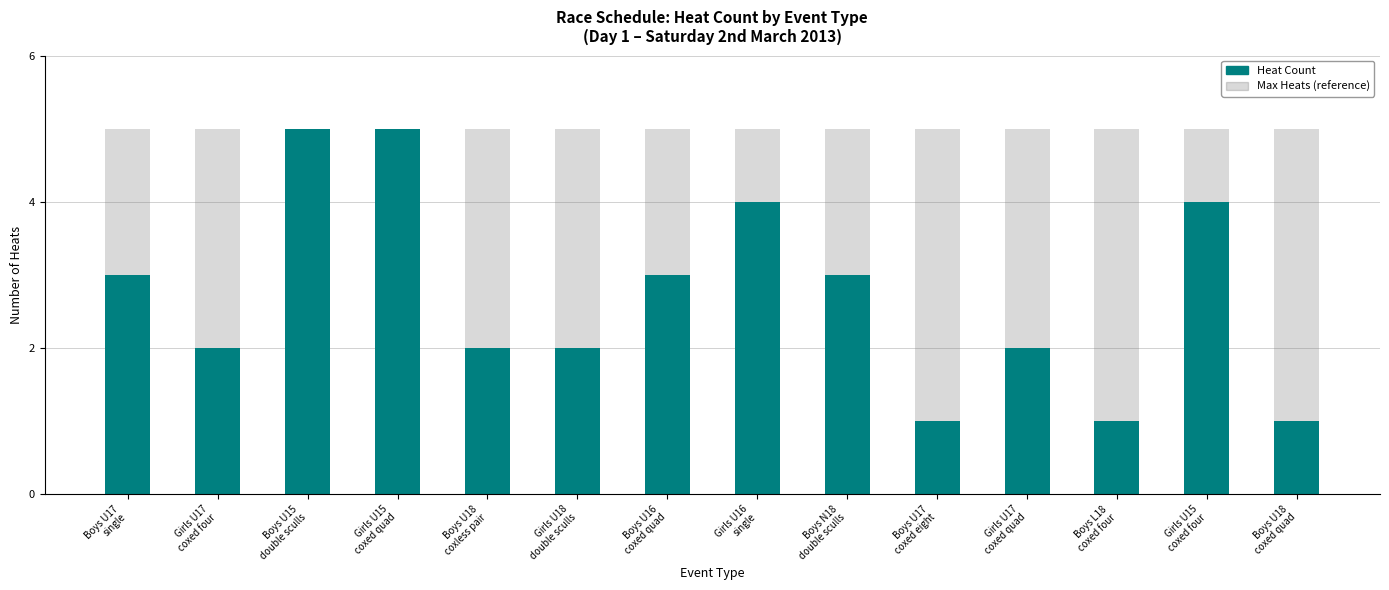

Reading left to right, transcribe all the data shown in this chart.

Heat Count: Boys U17
single=3	Girls U17
coxed four=2	Boys U15
double sculls=5	Girls U15
coxed quad=5	Boys U18
coxless pair=2	Girls U18
double sculls=2	Boys U16
coxed quad=3	Girls U16
single=4	Boys N18
double sculls=3	Boys U17
coxed eight=1	Girls U17
coxed quad=2	Boys L18
coxed four=1	Girls U15
coxed four=4	Boys U18
coxed quad=1
Max Heats (reference): Boys U17
single=5	Girls U17
coxed four=5	Boys U15
double sculls=5	Girls U15
coxed quad=5	Boys U18
coxless pair=5	Girls U18
double sculls=5	Boys U16
coxed quad=5	Girls U16
single=5	Boys N18
double sculls=5	Boys U17
coxed eight=5	Girls U17
coxed quad=5	Boys L18
coxed four=5	Girls U15
coxed four=5	Boys U18
coxed quad=5